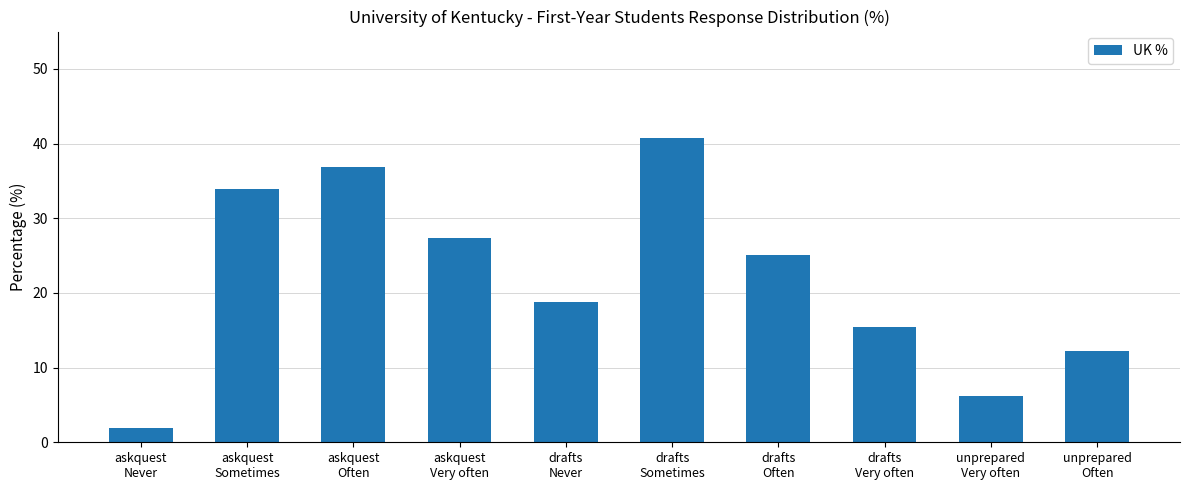

What is the ratio of the value at askquest
Often to the value at drafts
Sometimes?

0.9